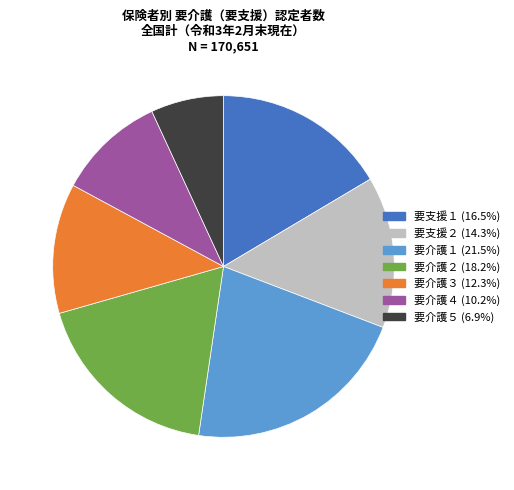

How many segments does this pie chart have?

7